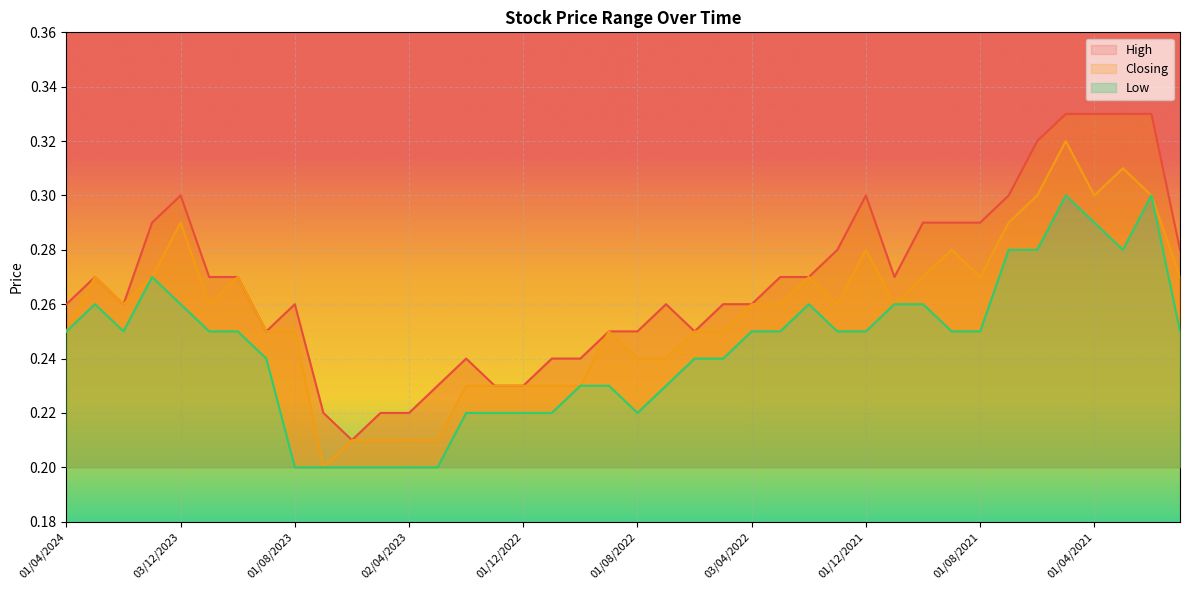

At 01/05/2023, list the series in order from smallest to largest.

Low, Closing, High